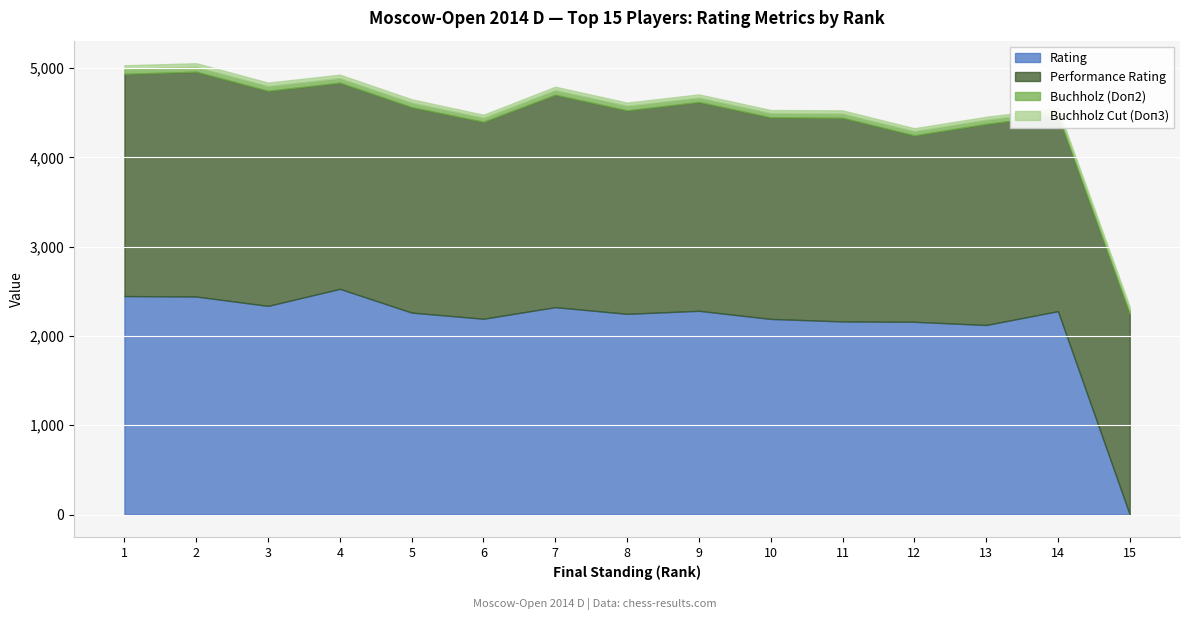

How many values in the Buchholz (Doп2) series are below 50?

7